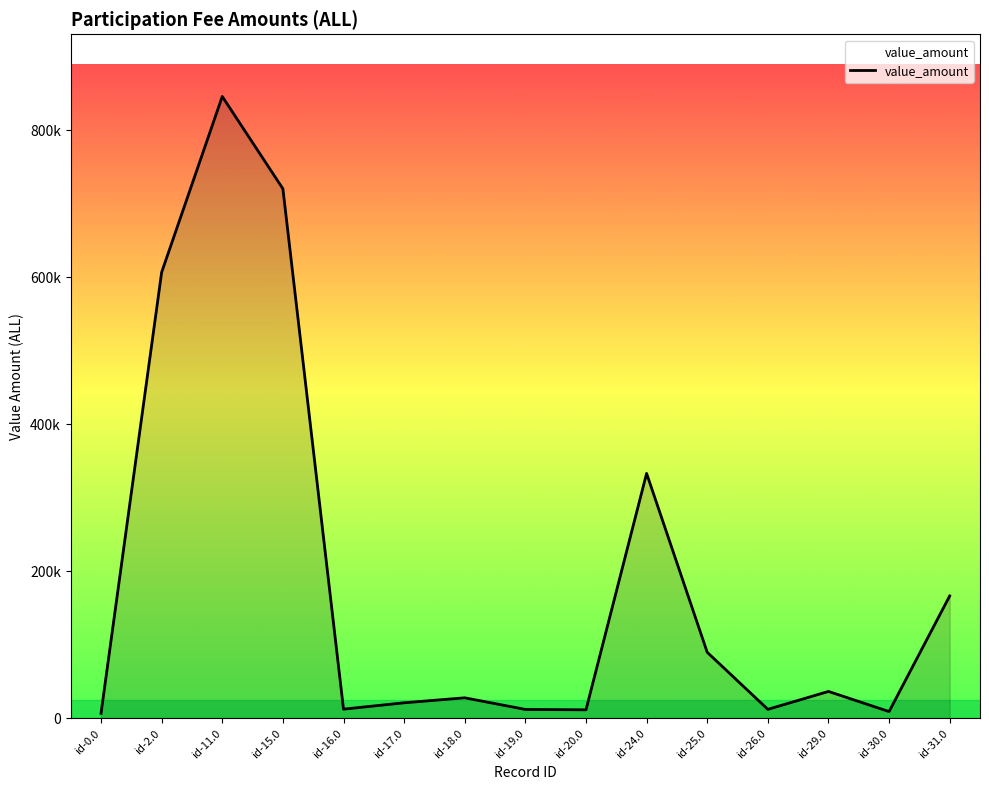

Where is the first local maximum?

id-11.0